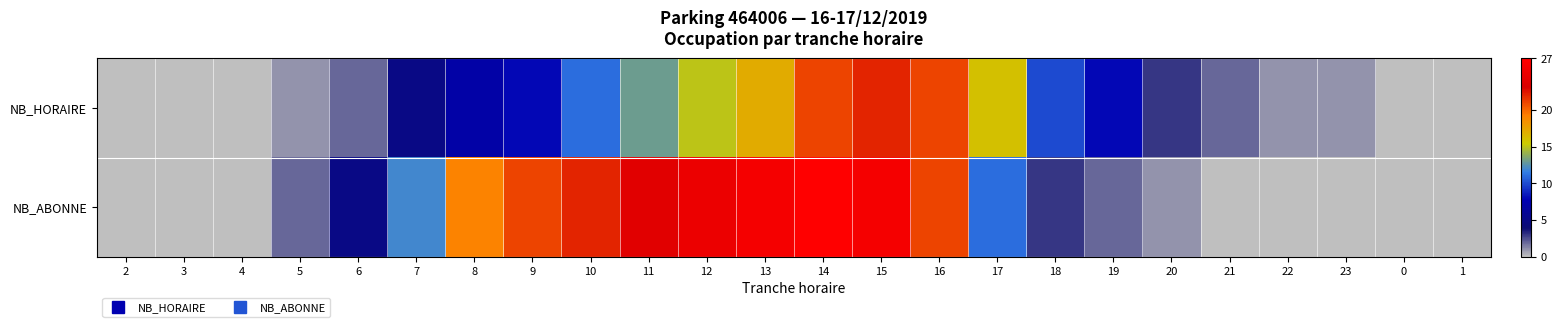

Which series changed the most between 18 and 22?

NB_HORAIRE